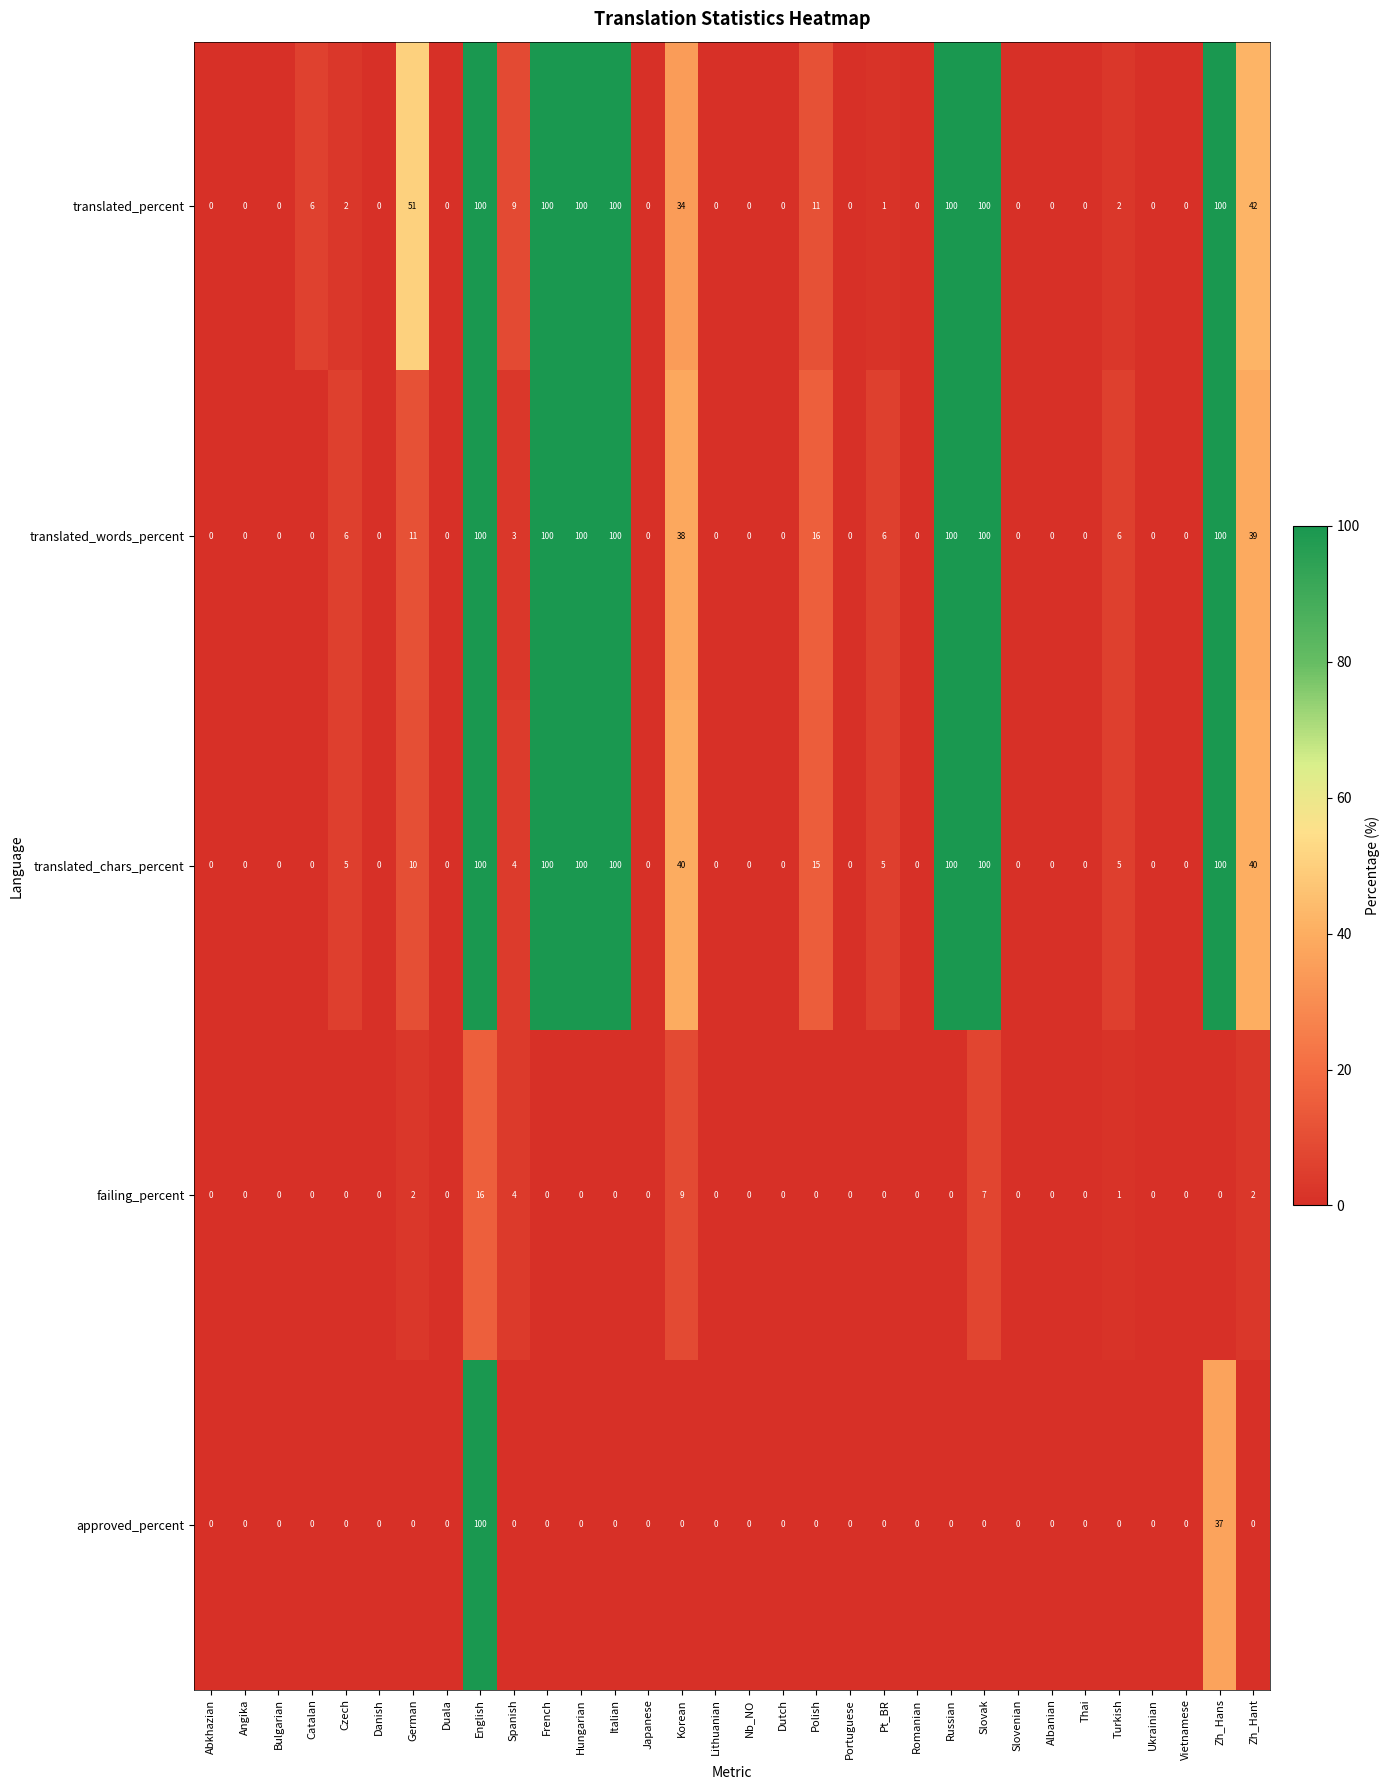

Between Lithuanian and Pt_BR, which series saw the biggest shift?

translated_words_percent